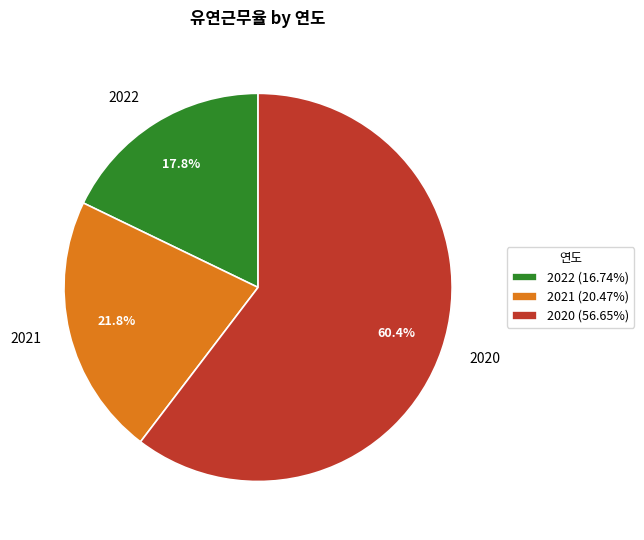

To the nearest percent, what is the average slice percentage?

33%